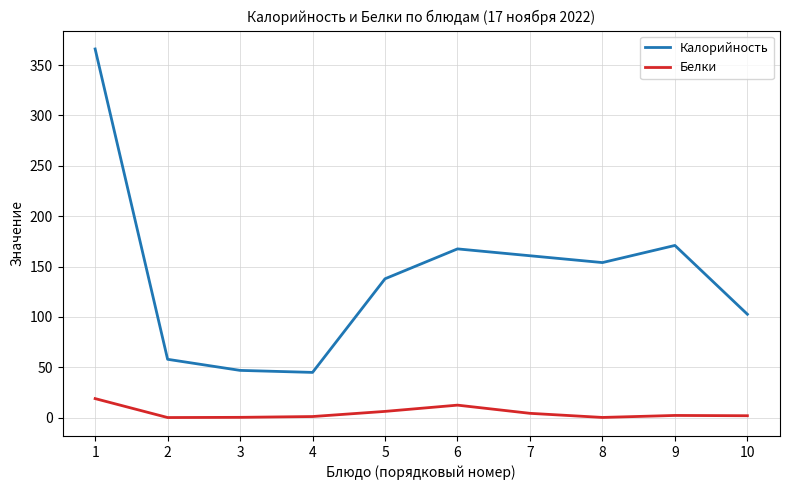

What is the total value across all series at 1?

385.0